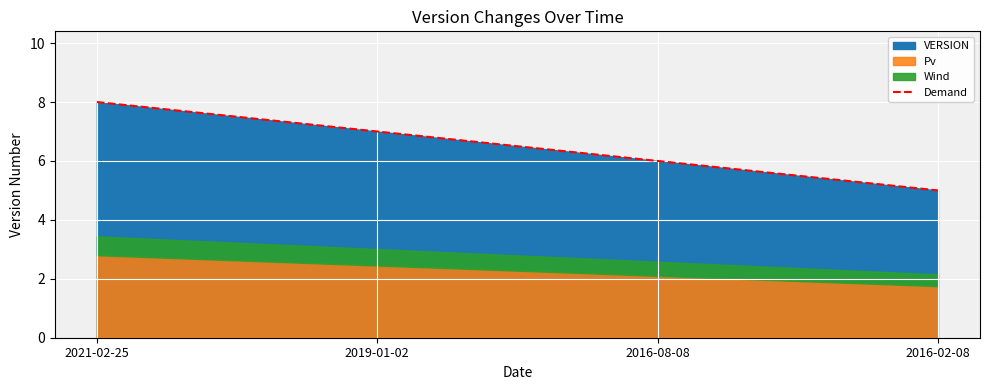

How many values are below 7?

2